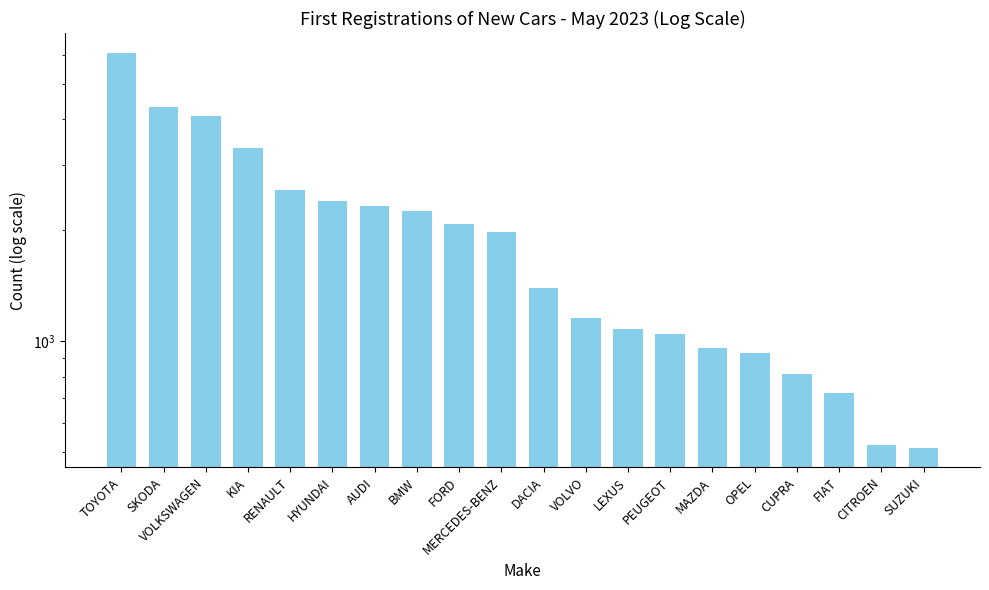

True or false: the data shows 3338 at KIA.

True